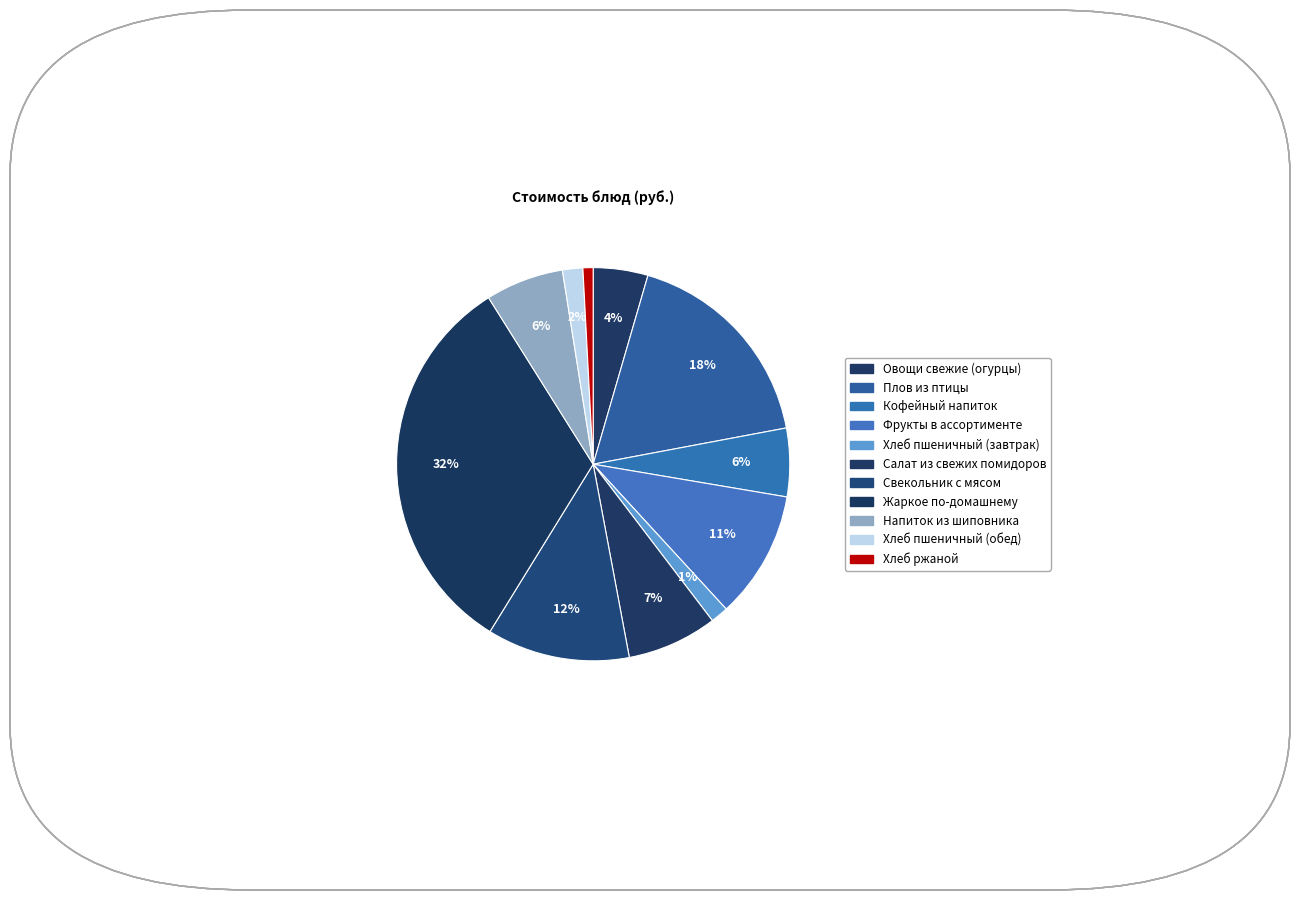

Which slice is the largest?

Жаркое по-домашнему